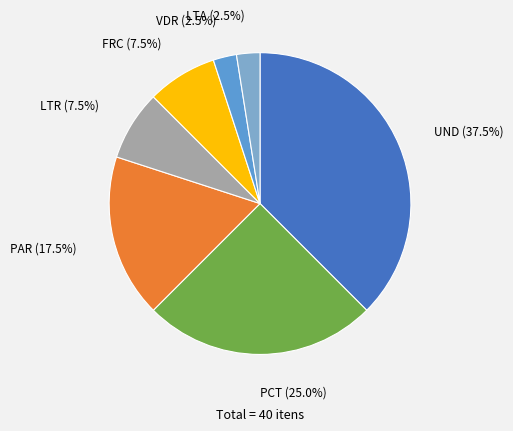

Combined, what portion of the pie is PCT and UND?

62.5%